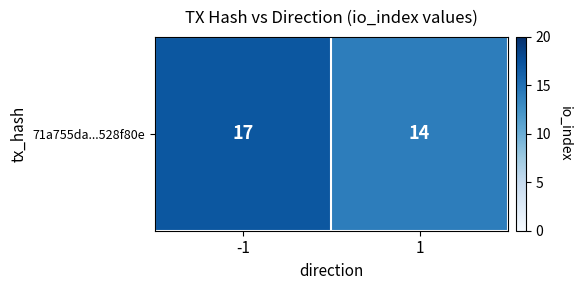

What is the sum of all values?

31